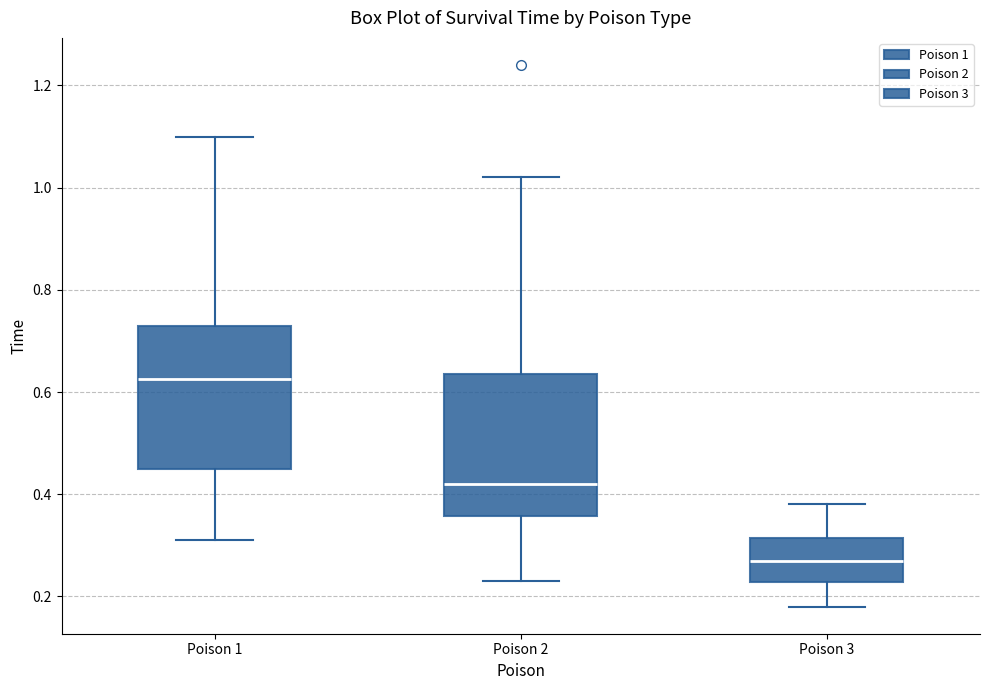

Where does the median line of the box for Poison 1 sit on the y-axis? The values are not printed on the chart, so give them approximately, as read against the axis.

0.62